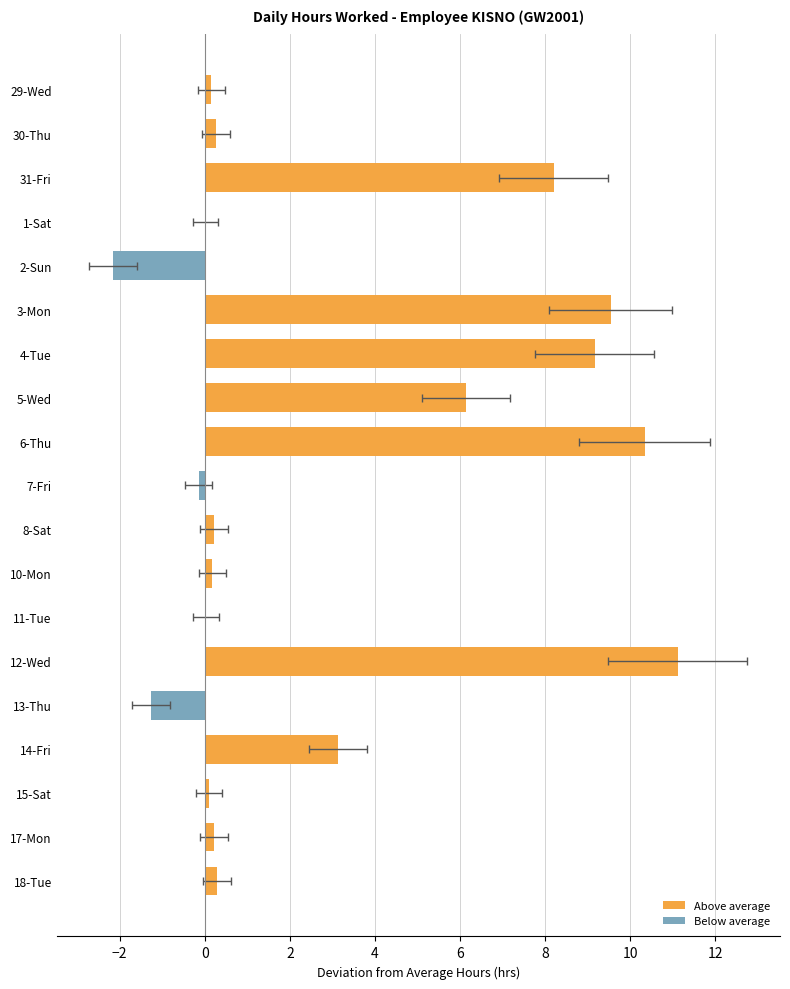

What is the difference between the values at 8-Sat and 4-Tue?

8.9